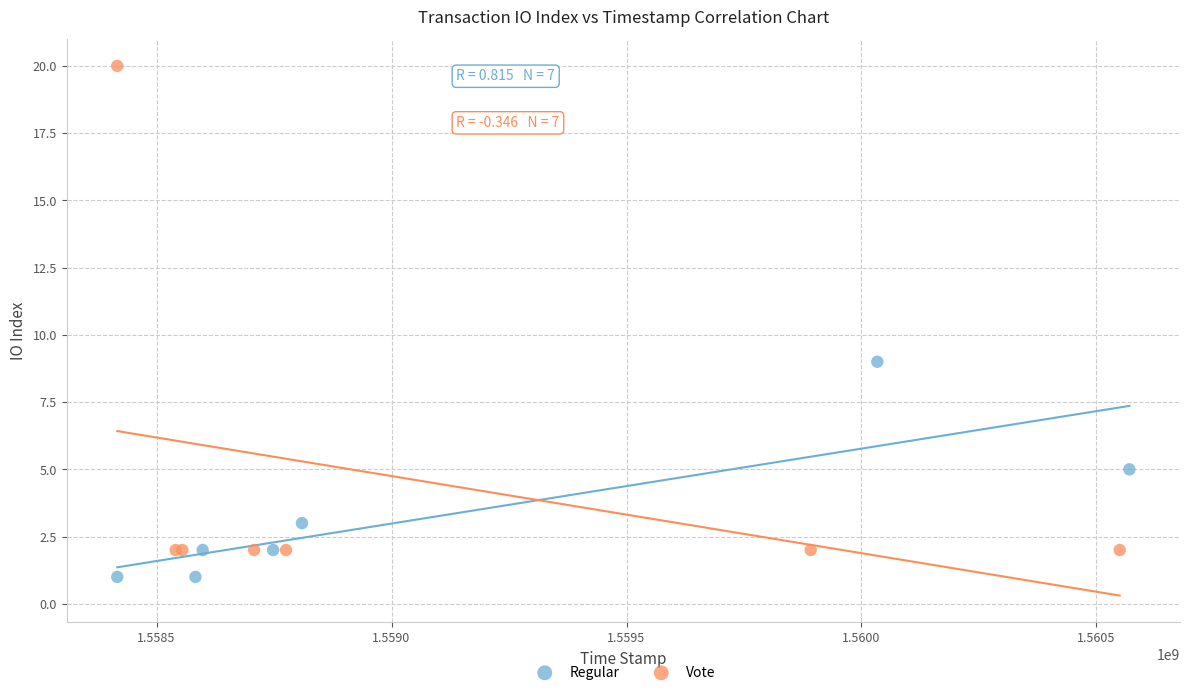

Which series has the largest Y range (max minus min)?

Vote